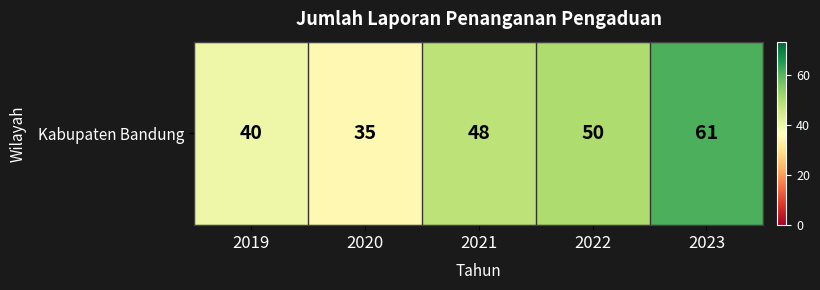

How many values exceed 48?

2